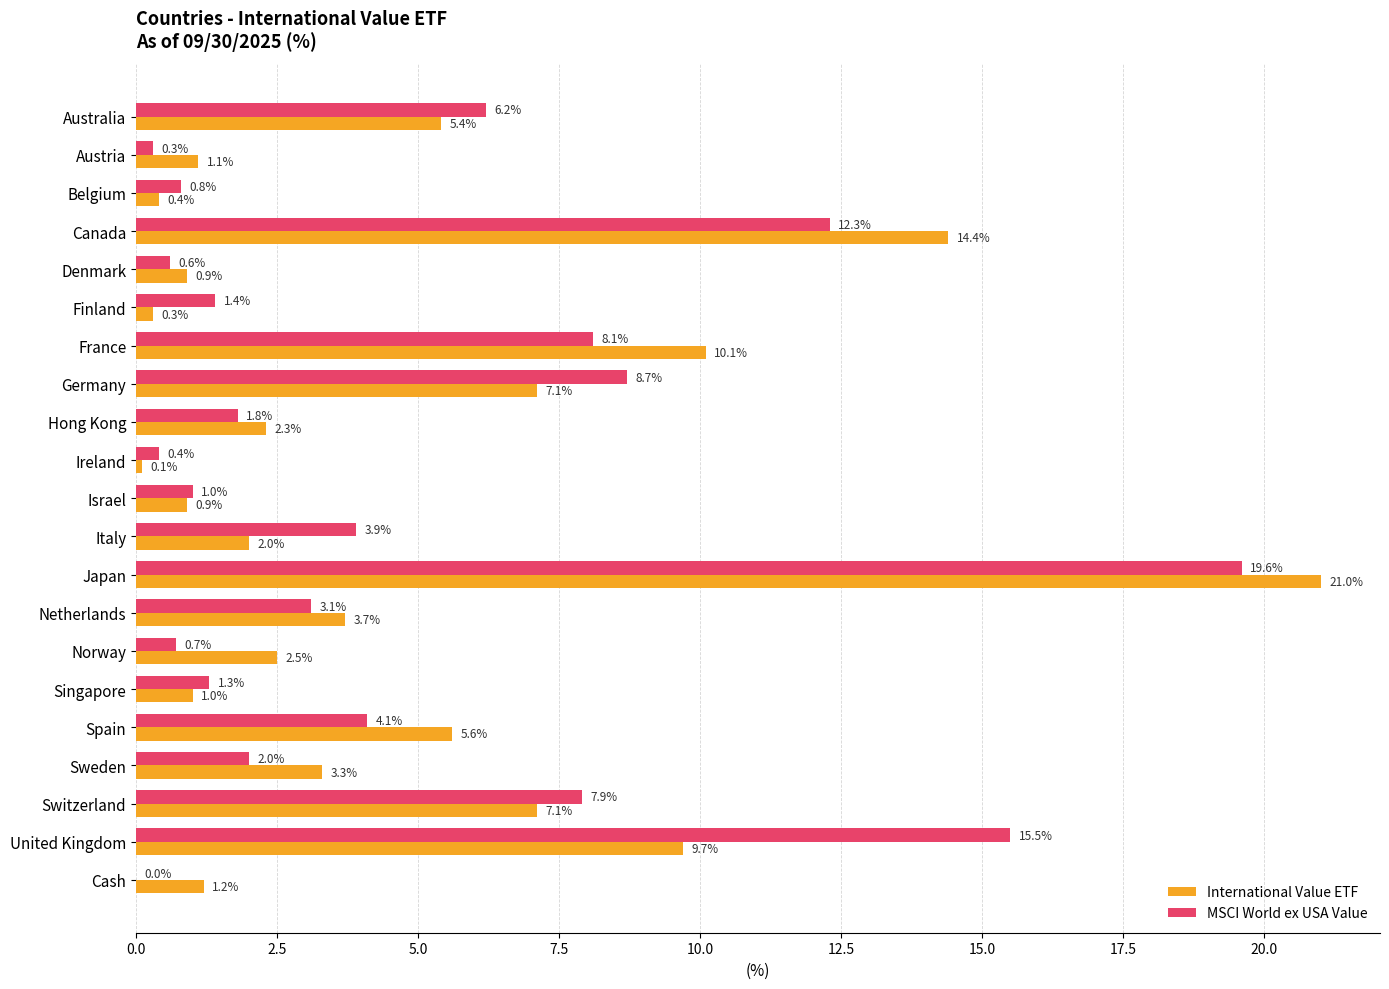

What is the highest value of the MSCI World ex USA Value series?

19.6